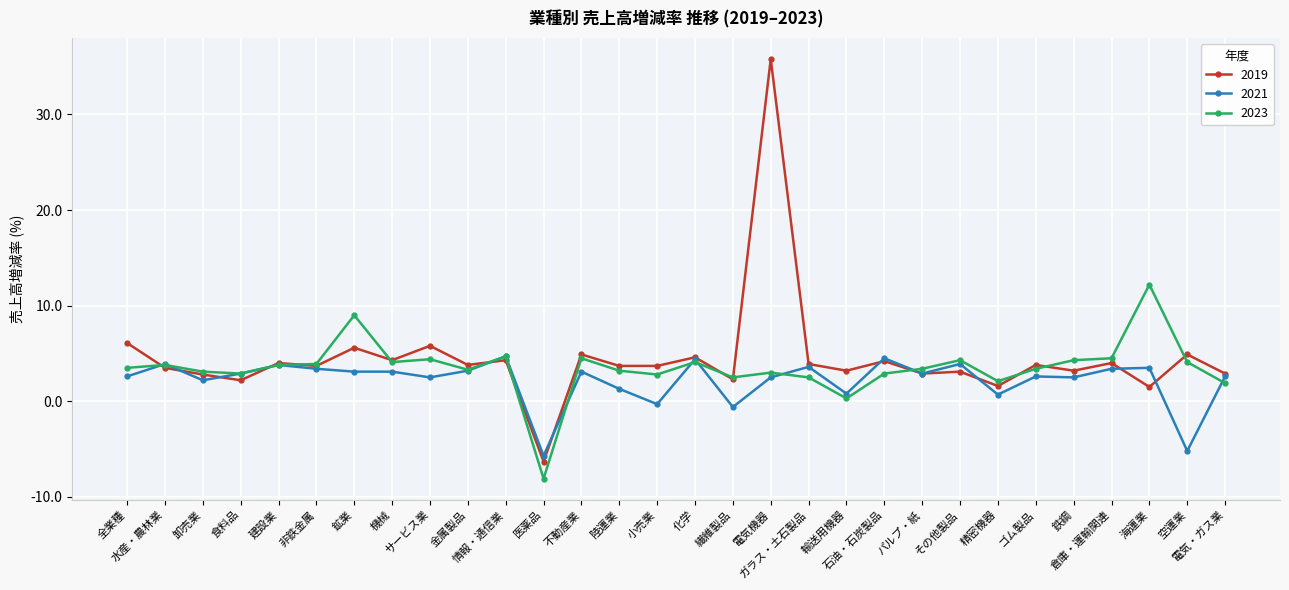

What is the label of the 28th point from the left?

海運業